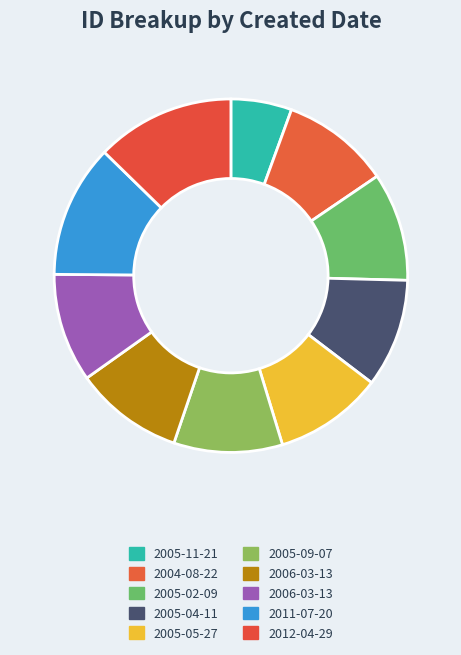

How many segments does this pie chart have?

10